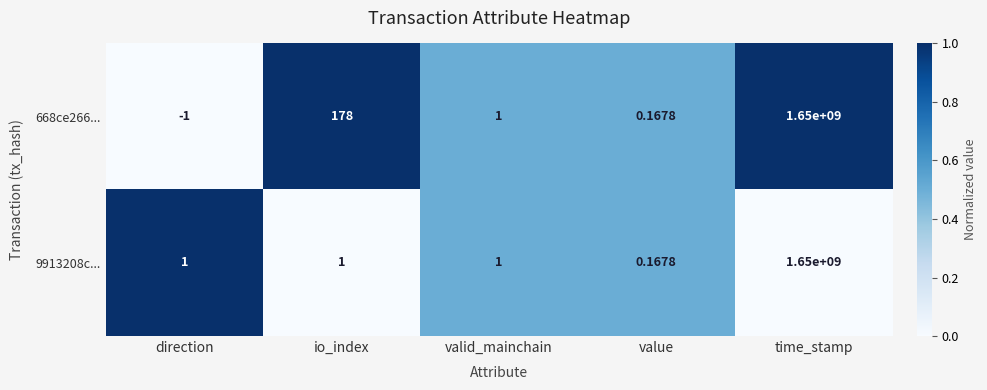

Which series has the largest total across all categories?

668ce266...